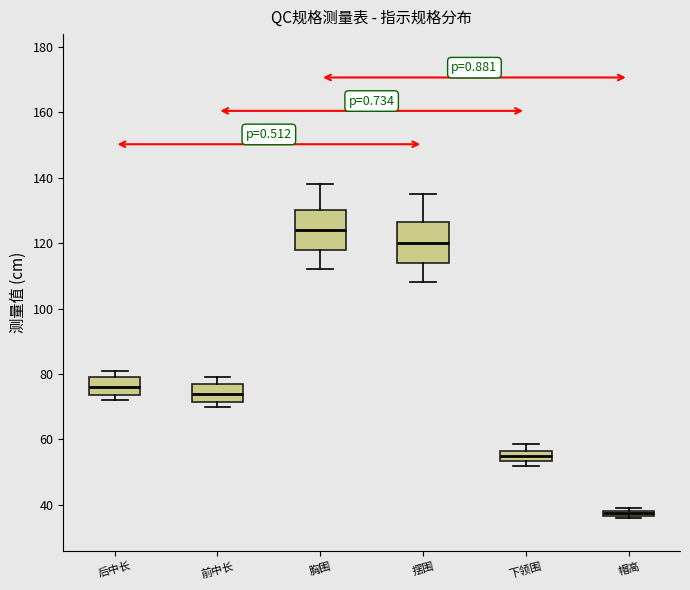

Which box has the lowest median line?

帽高